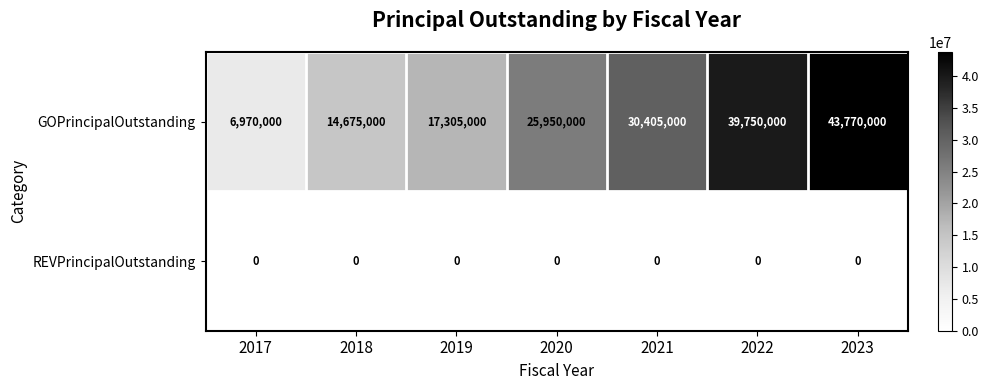

Which series has the largest total across all categories?

GOPrincipalOutstanding